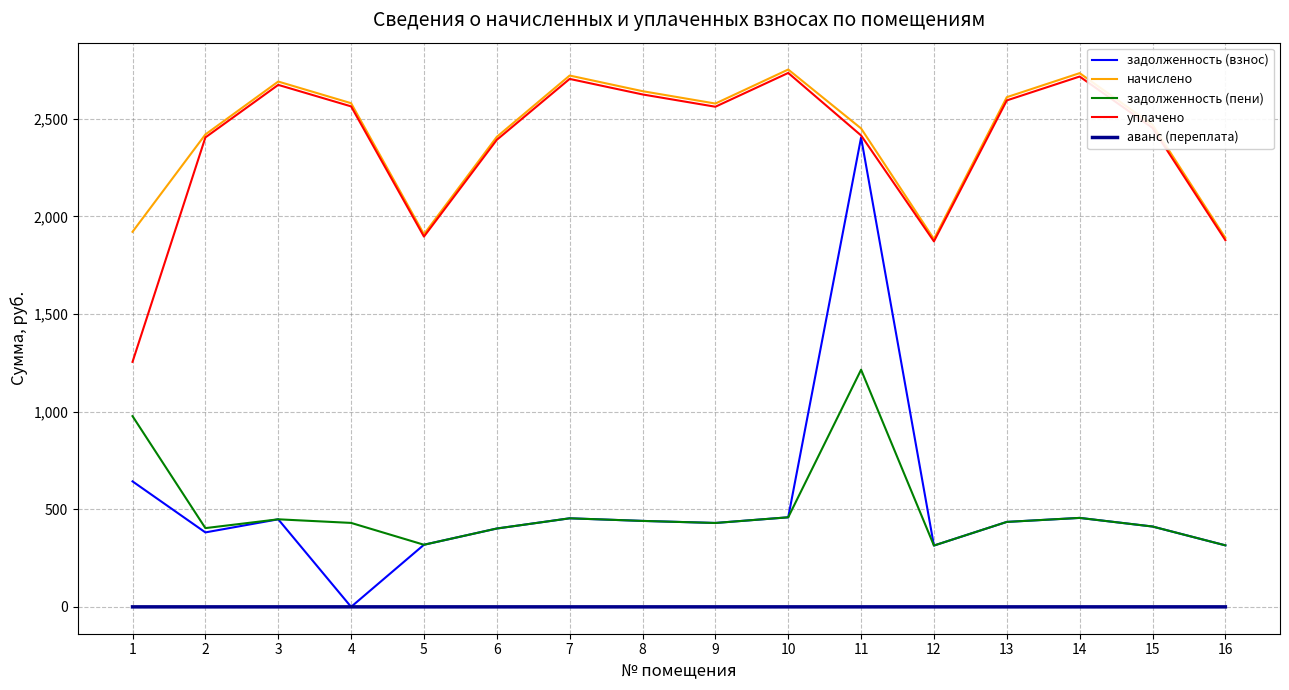

What is the greatest value displayed?

2751.7